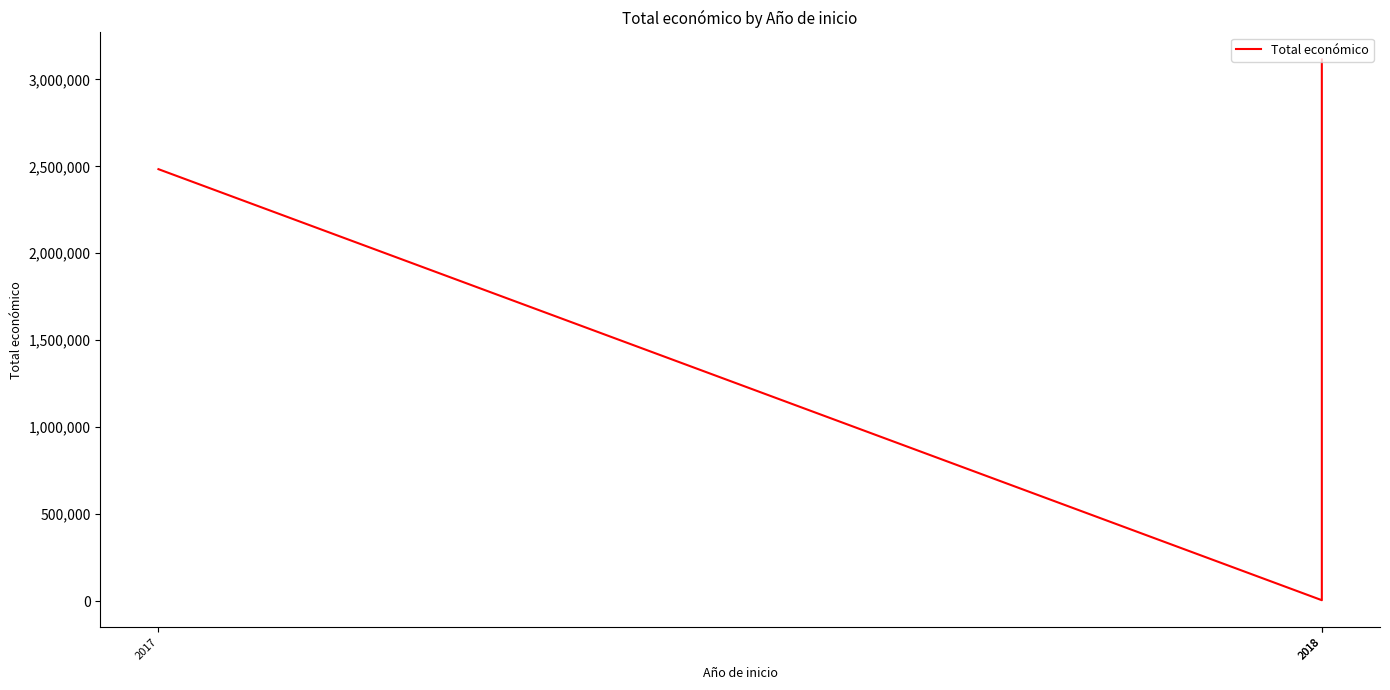

True or false: the data shows 693372 at 2017.

False